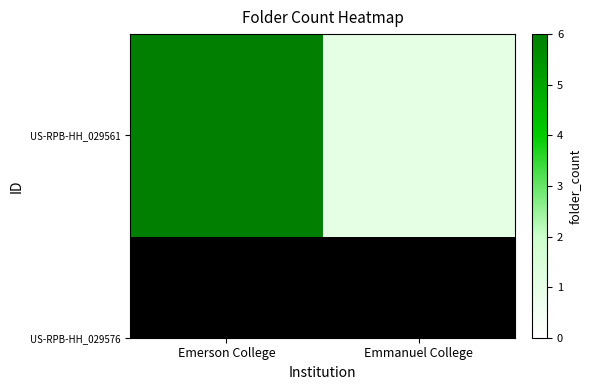

What is the sum of all values?

7